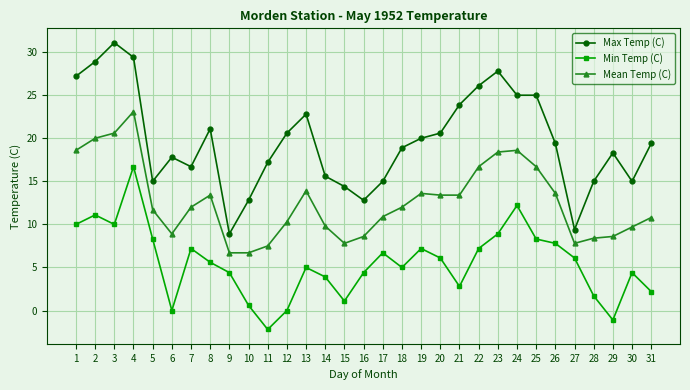

Which series has the widest spread of values?

Max Temp (C)